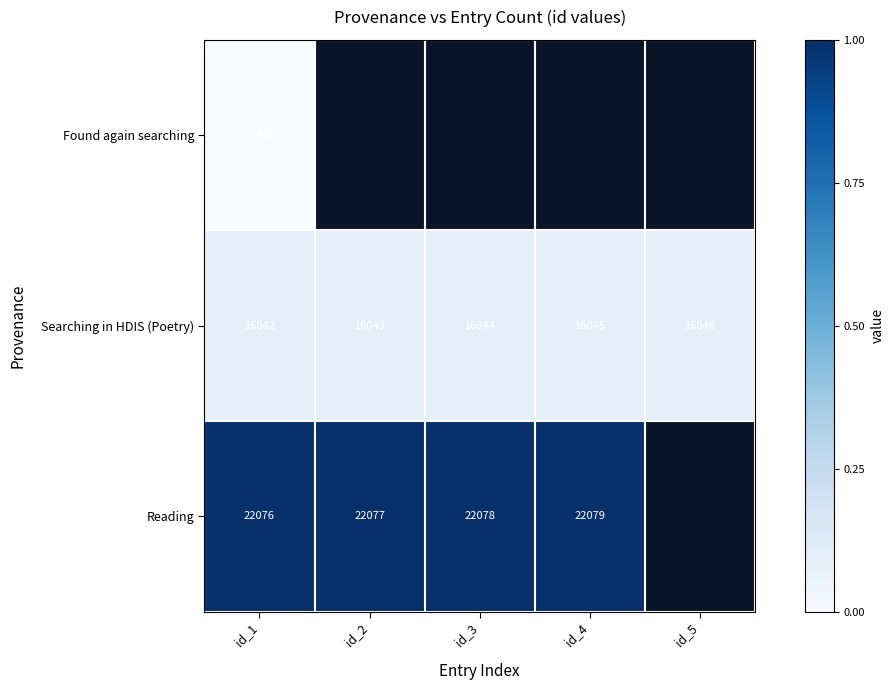

Is the value of Searching in HDIS (Poetry) at id_2 greater than the value of Reading at id_1?

No